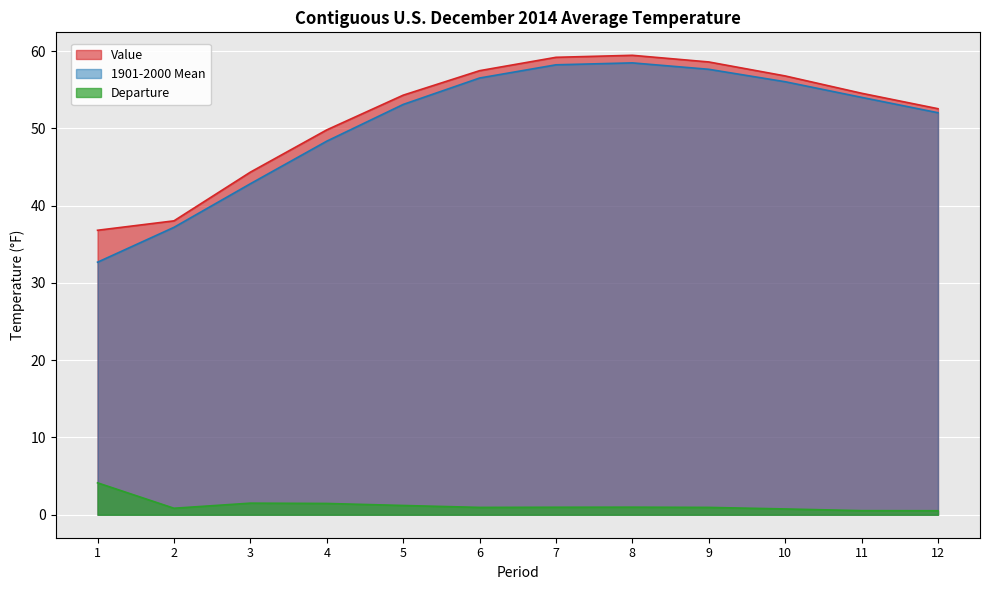

What is the spread (max minus min) of values at 8?

58.5